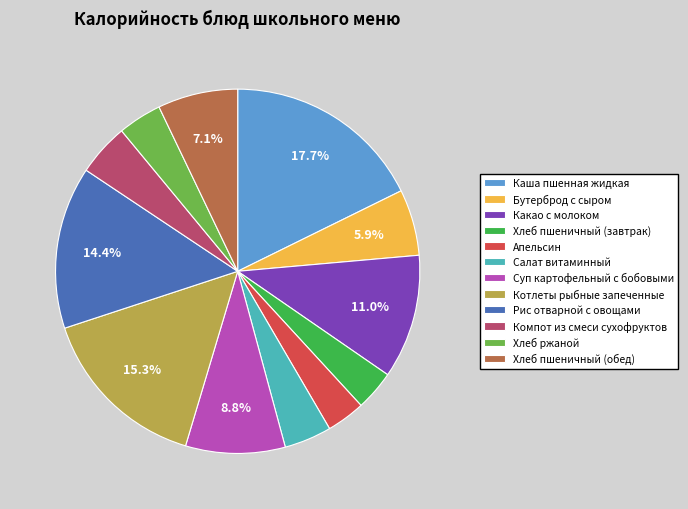

How much of the chart is everything except Каша пшенная жидкая?

82.3%